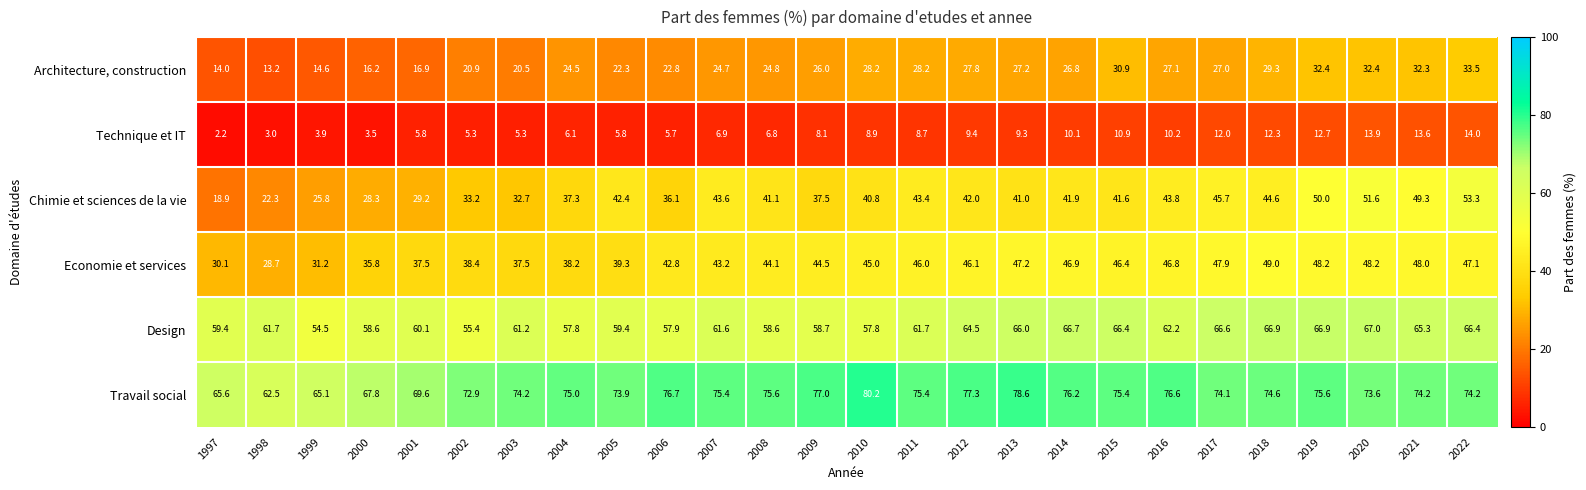

At which label is Travail social closest to 71?

2001